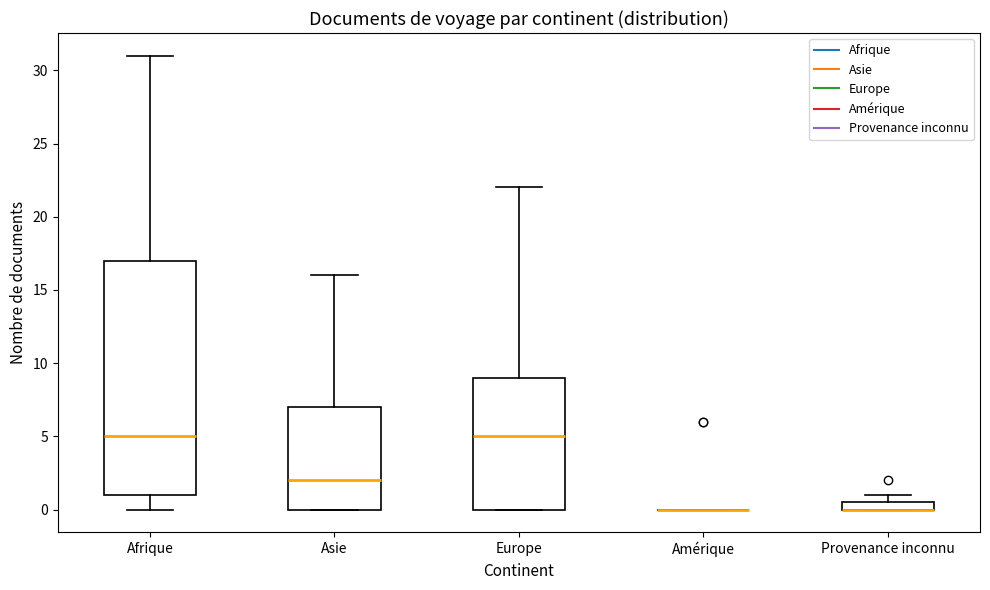

Where is the upper edge of the box for Europe on the y-axis? The values are not printed on the chart, so give them approximately, as read against the axis.

9.0